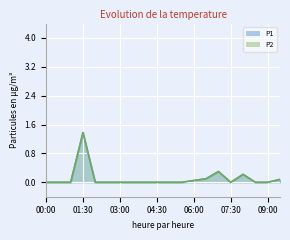

What is the label of the 5th point from the right?

07:30